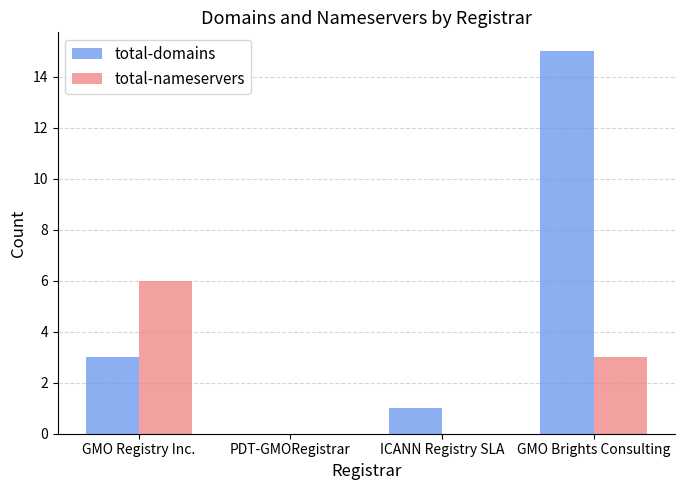

How many groups of bars are there?

4